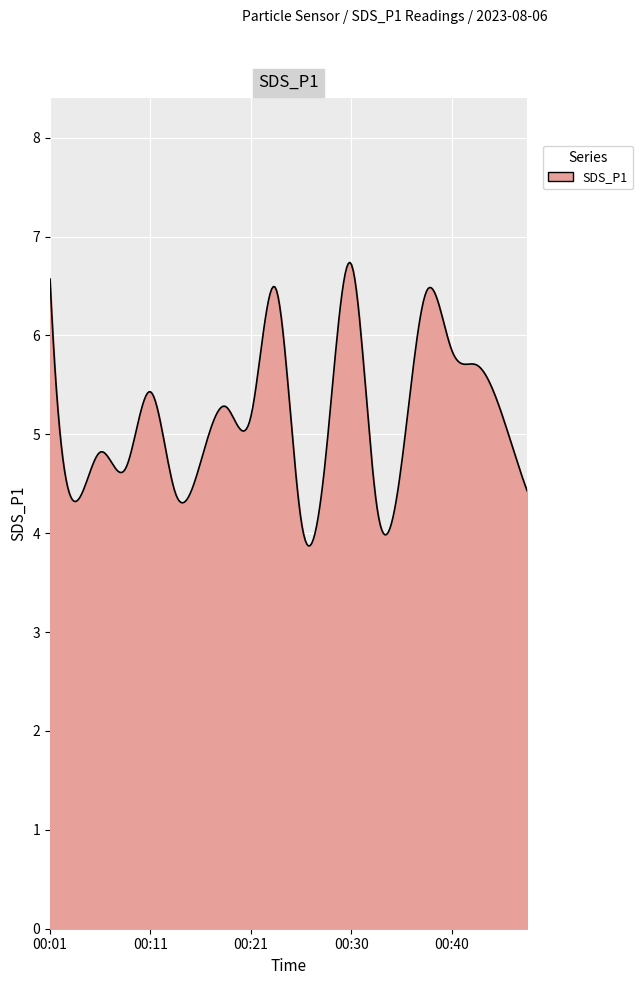

What is the maximum value shown in the chart?

6.7